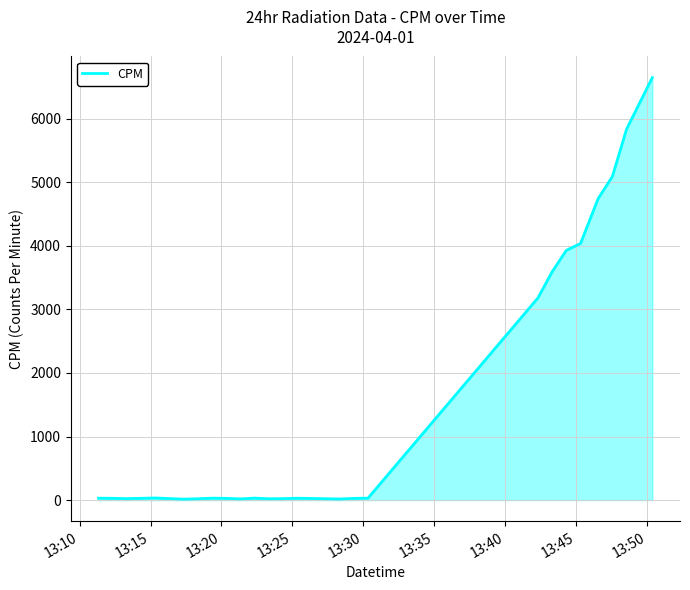

True or false: there are more than 2 points higher than both neighbors.

True